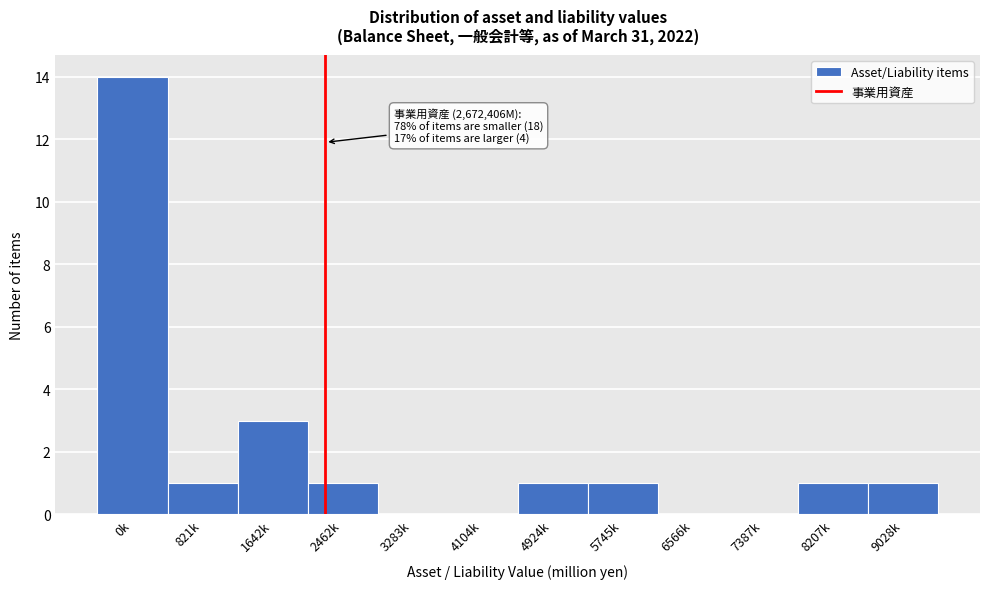

Reading right to left, what are all the values shown in this chart?

9028k=1	8207k=1	7387k=0	6566k=0	5745k=1	4924k=1	4104k=0	3283k=0	2462k=1	1642k=3	821k=1	0k=14